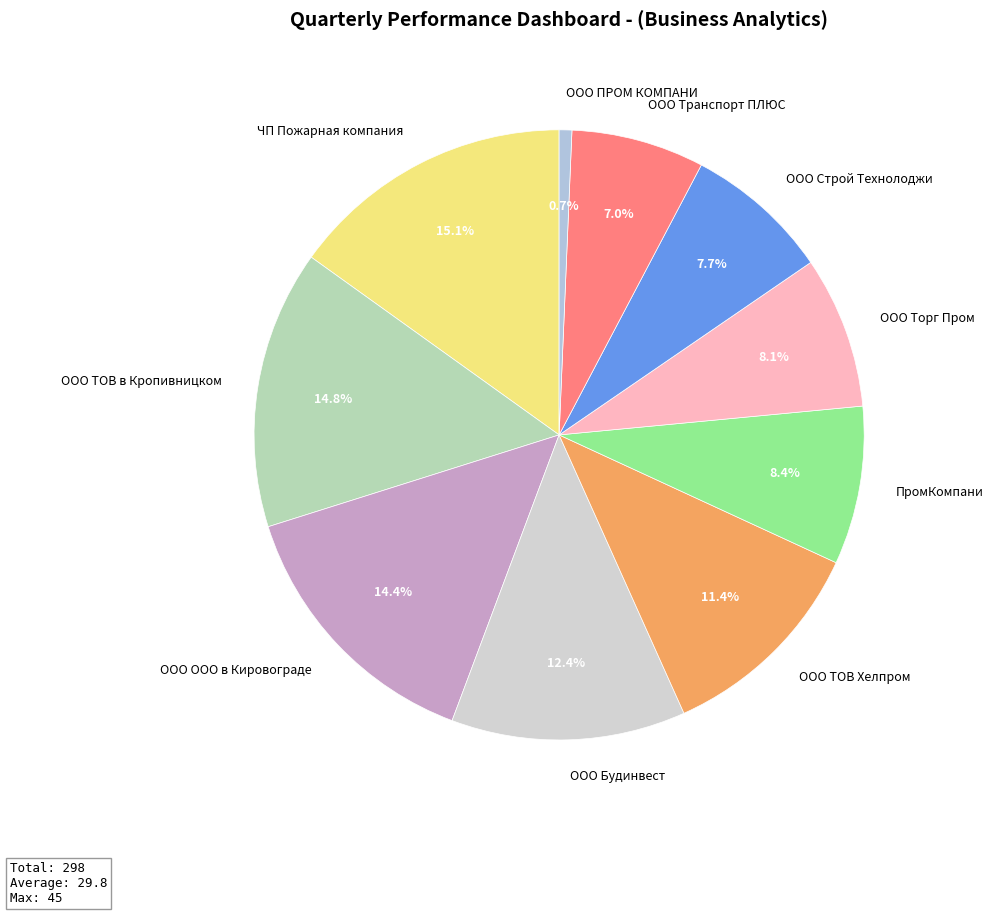

Which category has the smallest portion of the pie?

ООО ПРОМ КОМПАНИ